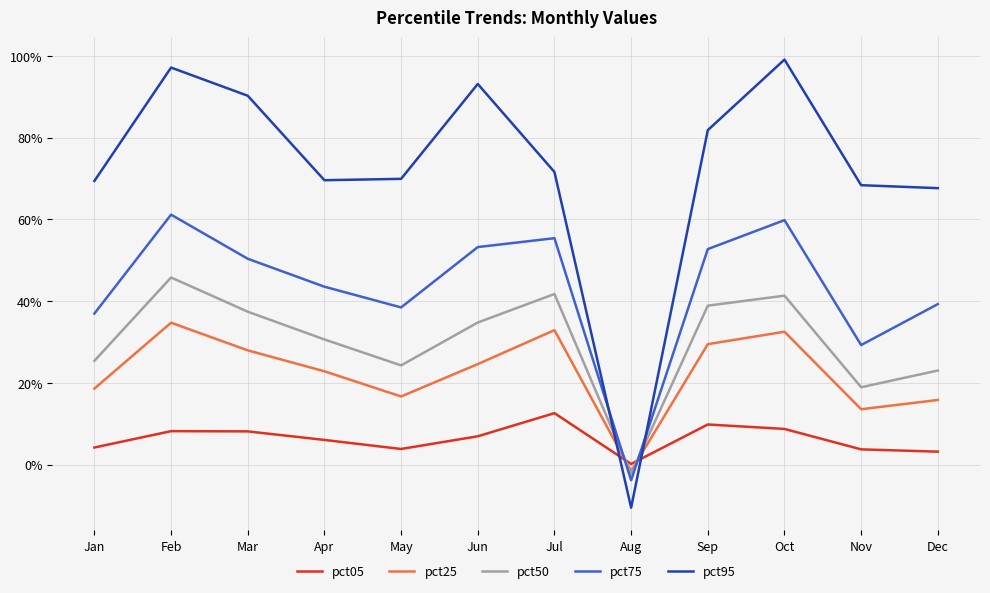

Does the chart have visible grid lines?

Yes